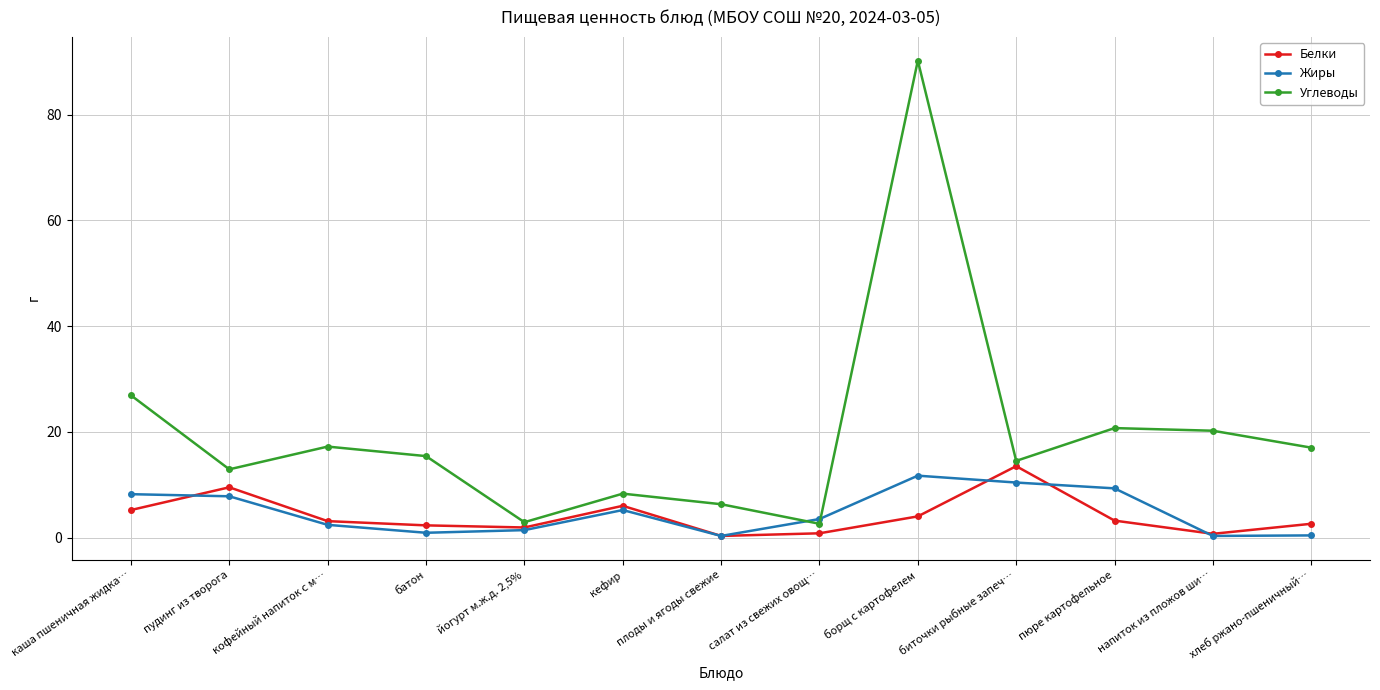

True or false: Белки and Углеводы intersect in this chart.

False